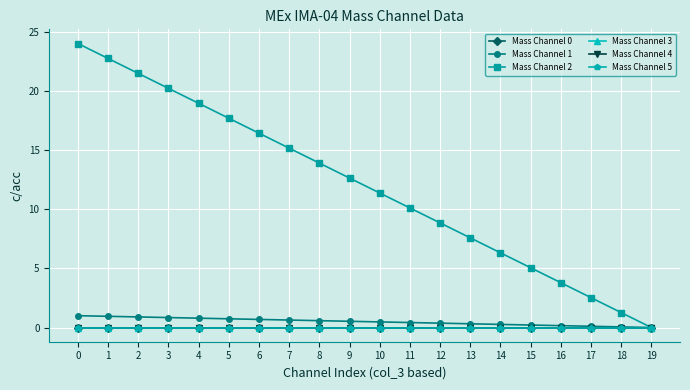

Which series has the widest spread of values?

Mass Channel 2